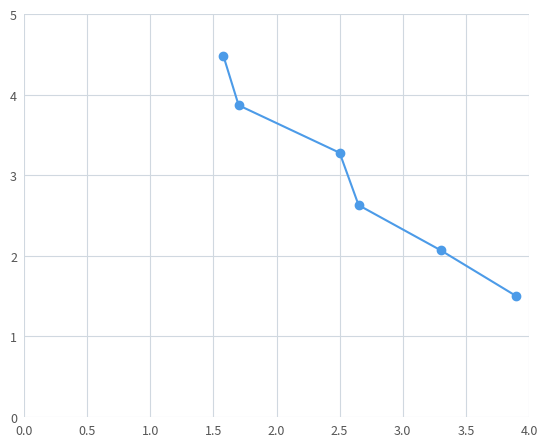

What is the difference between the maximum and minimum values?

3.0